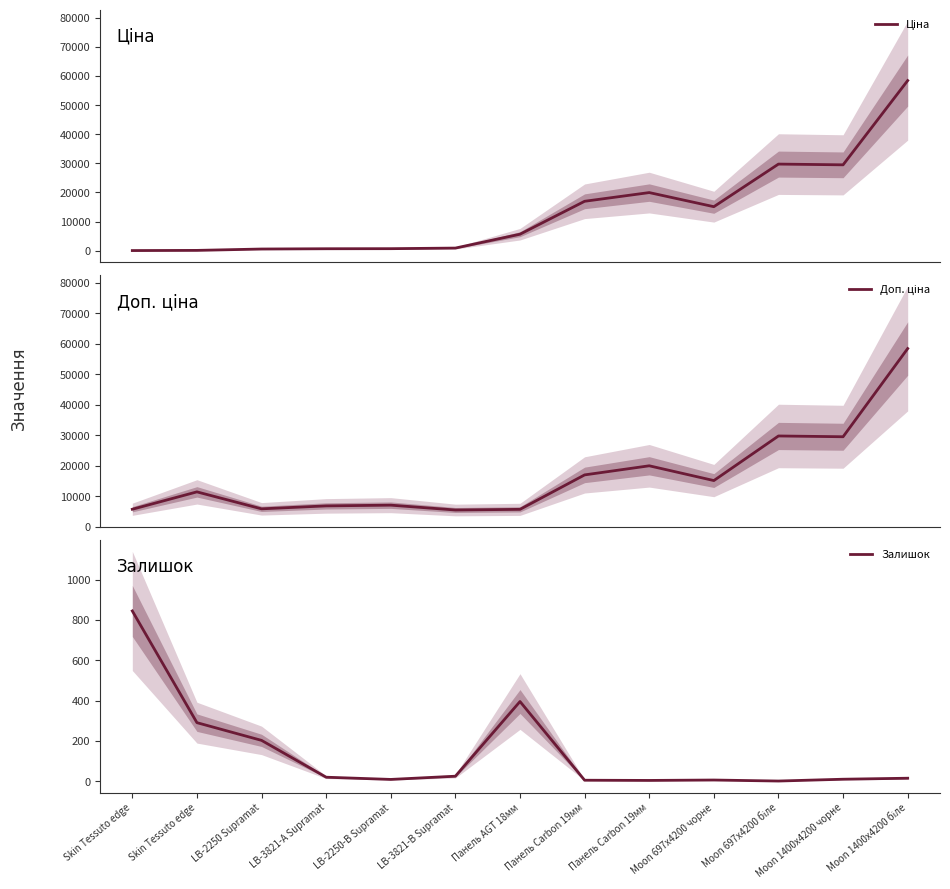

How many interior local peaks does the Доп. ціна series have?

4